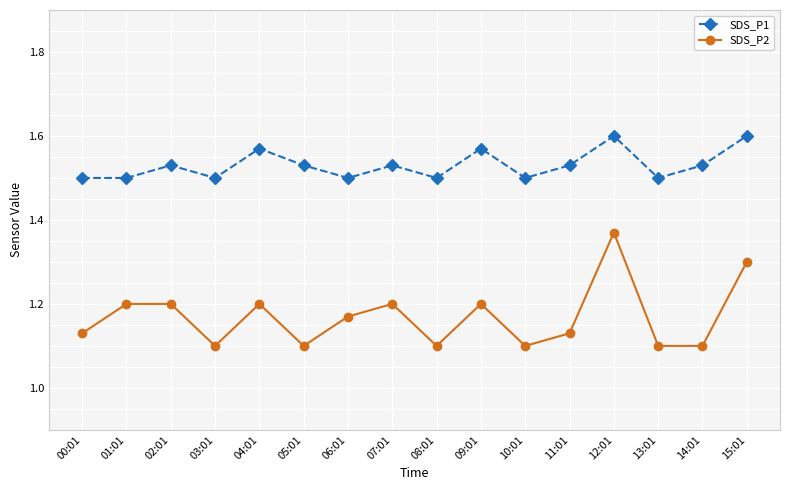

What is the sum of all SDS_P1 values?

24.5